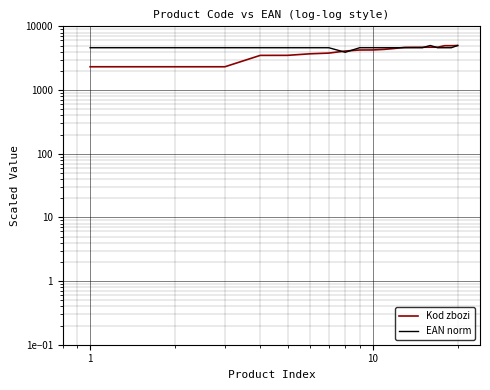

What is the difference between the second highest and minimum values in the EAN norm series?

1085.9